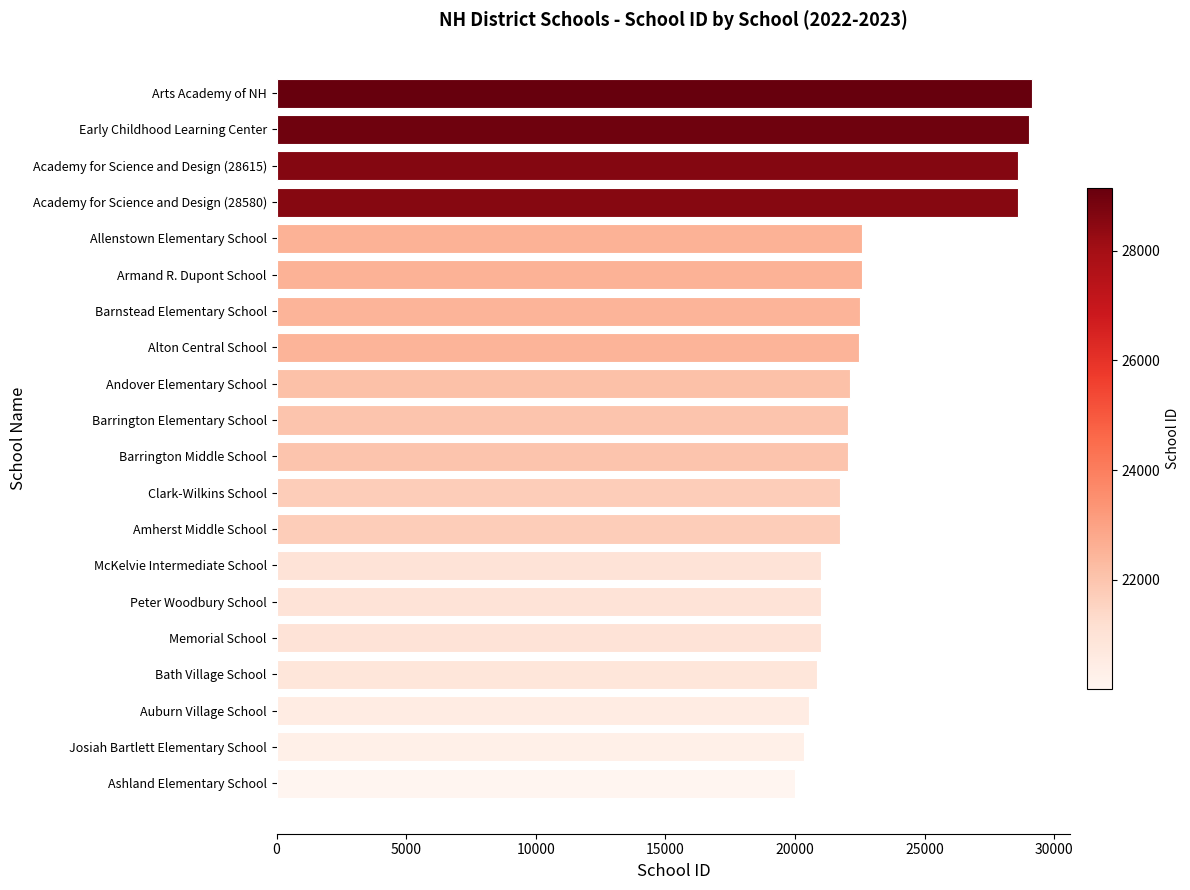

What is the average value?

22995